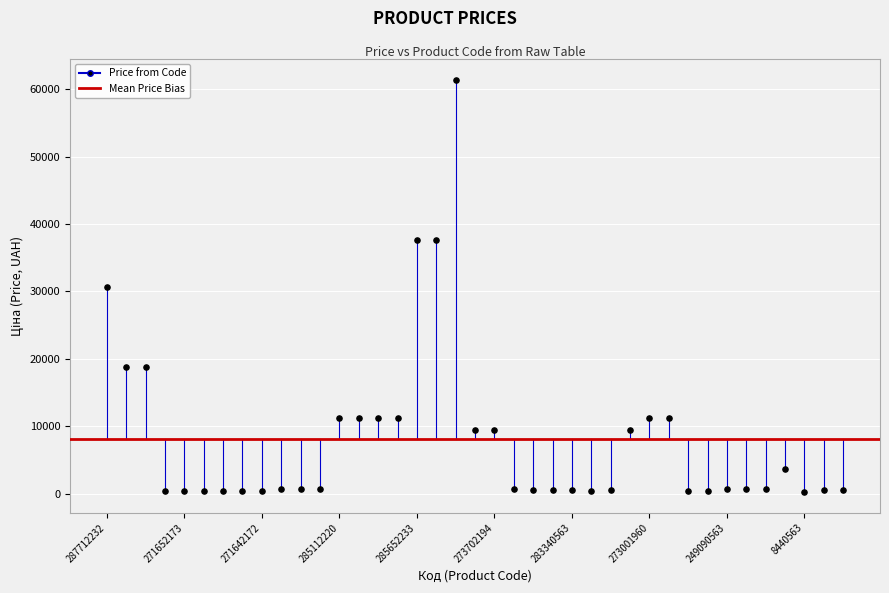

What is the range of Y values (max minus min)?

61231.6